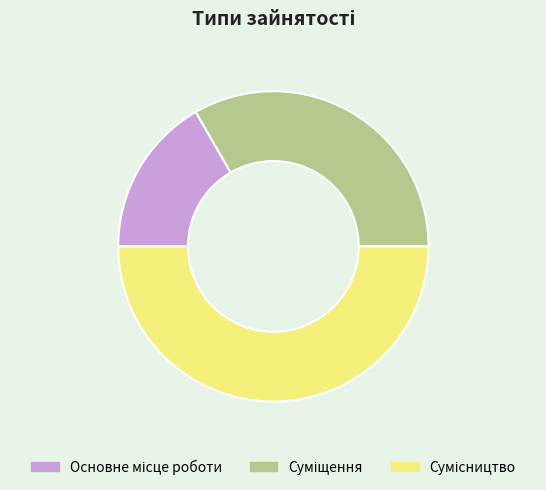

Rank the categories by value from highest to lowest.

Сумісництво, Суміщення, Основне місце роботи